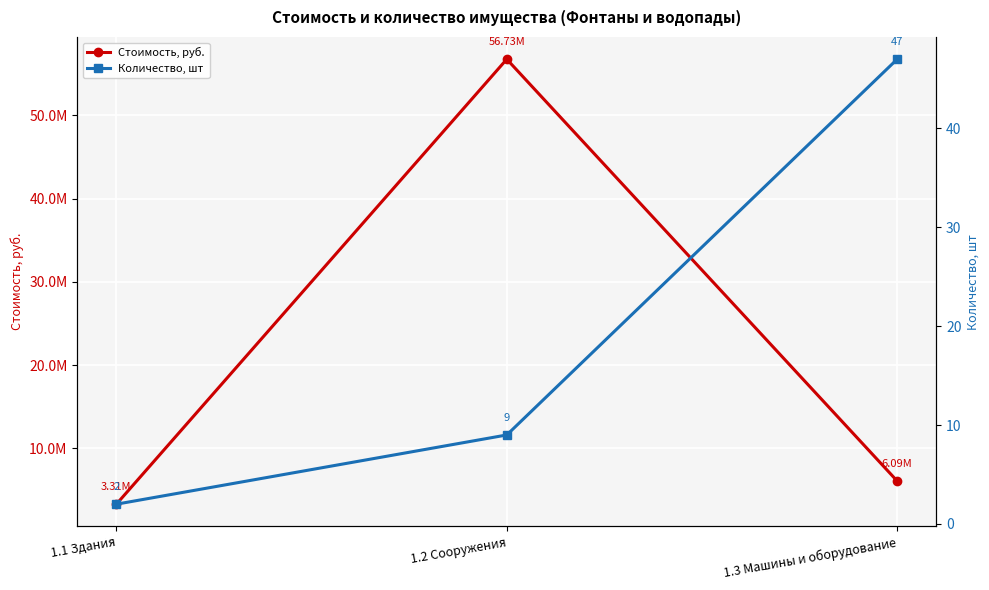

Is the value of Количество, шт at 1.2 Сооружения greater than the value of Стоимость, руб. at 1.2 Сооружения?

No